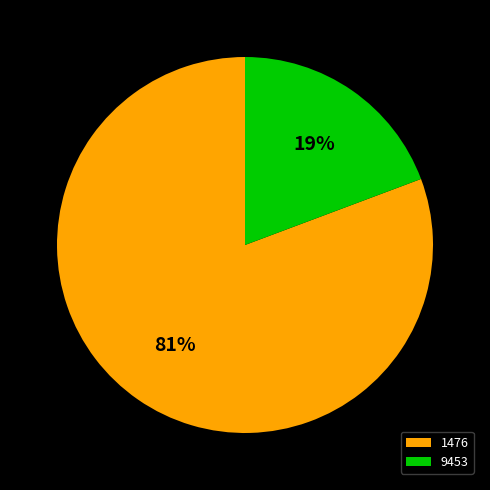

Is it true that 9453 is 14% of the pie?

False